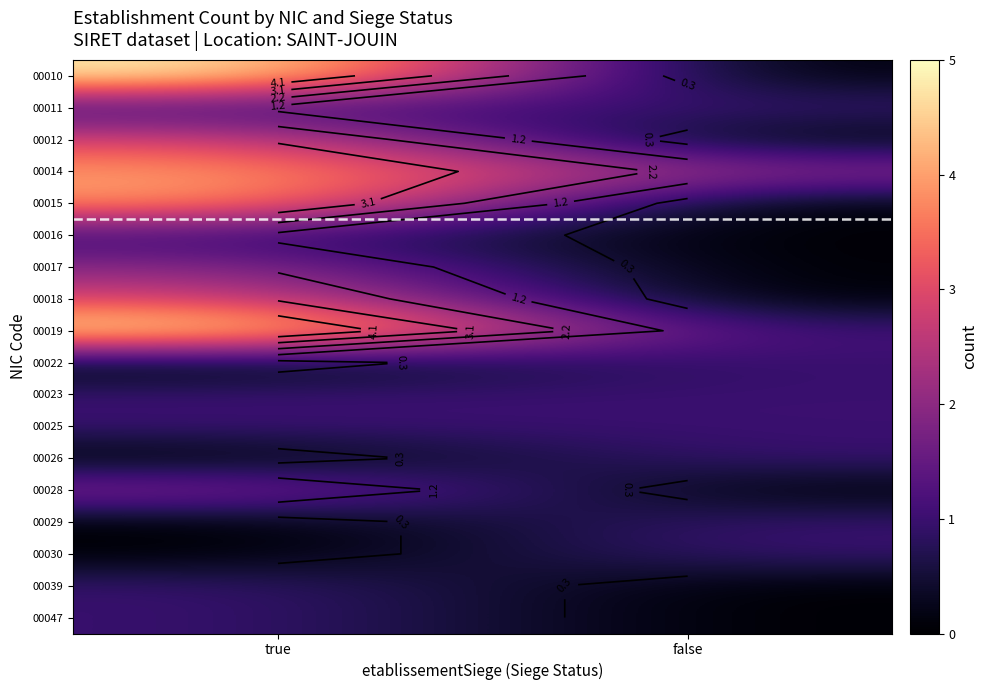

Which category has the highest value across all series?

true